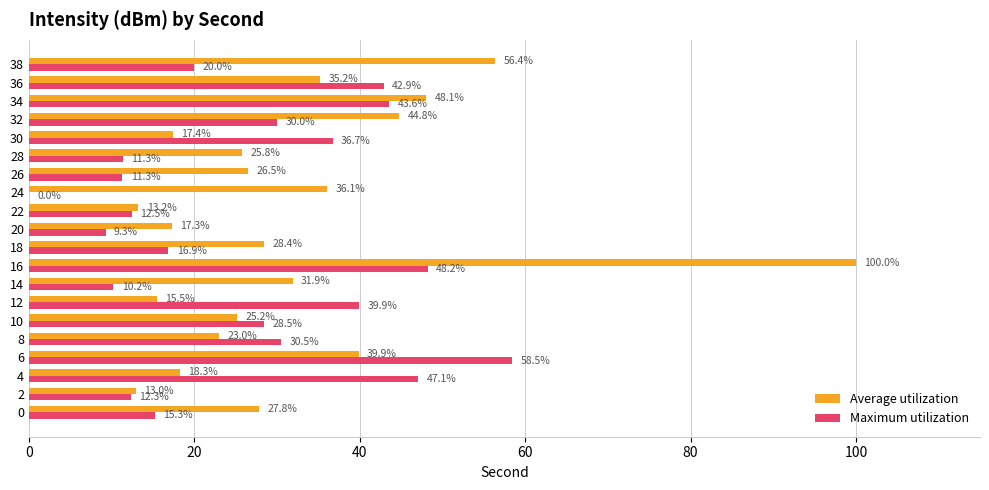

The Maximum utilization series shows 51.3 at 32. True or false?

False